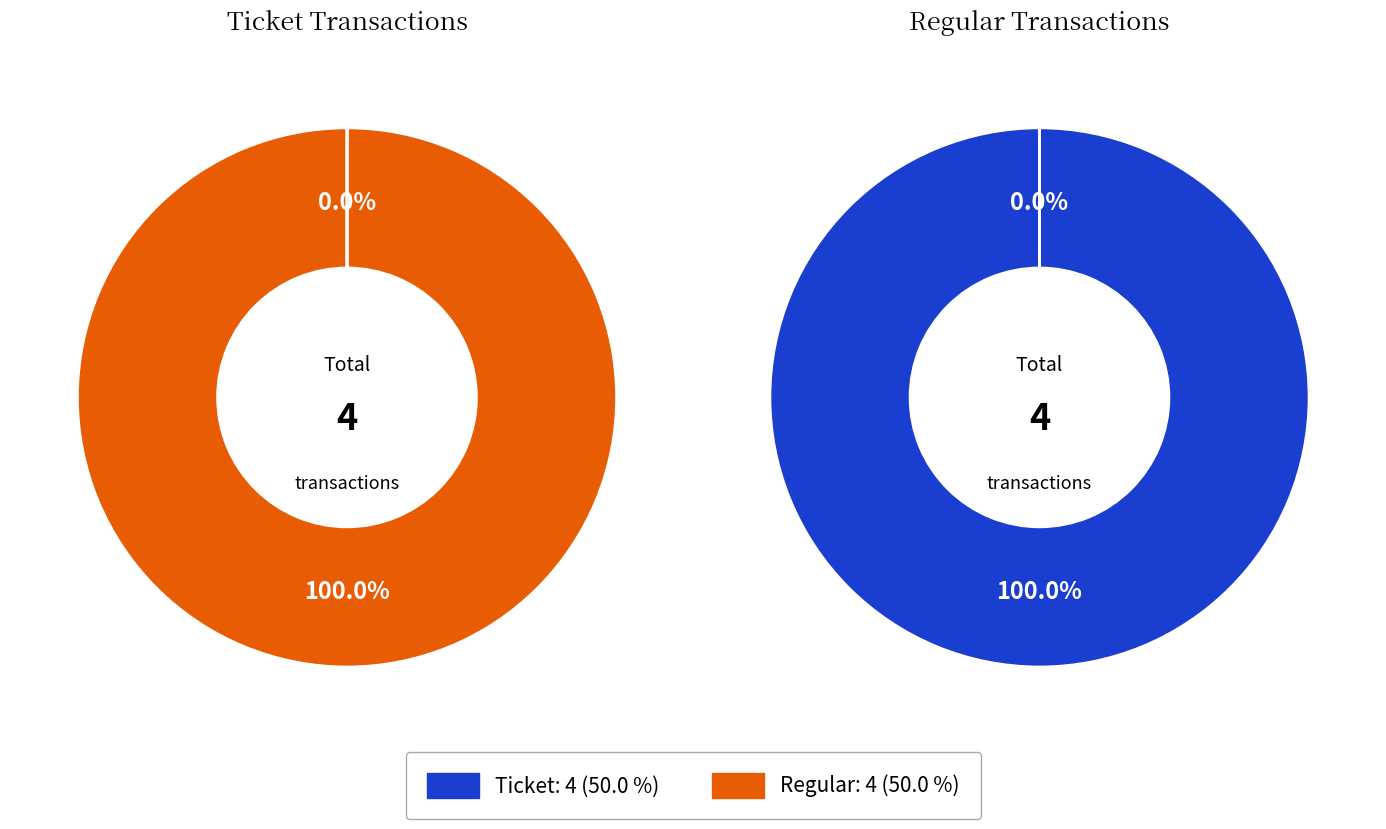

How many slices are in this pie chart?

2